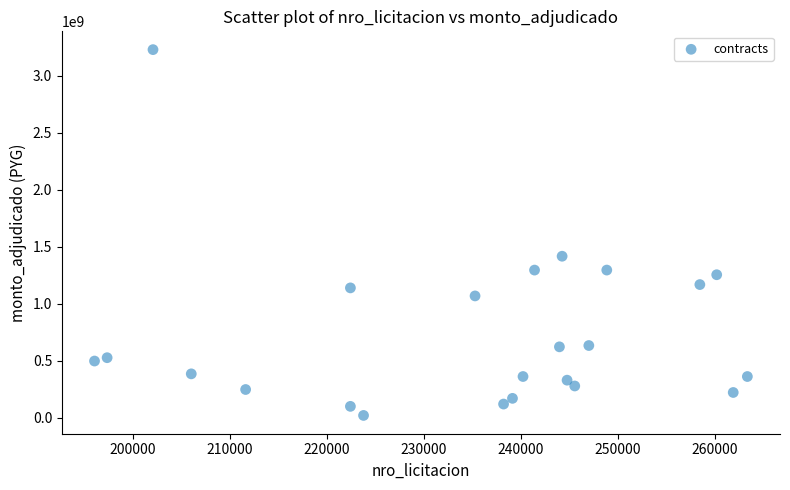

What Y value in the scatter plot is closest to 1625568548?

1417483598